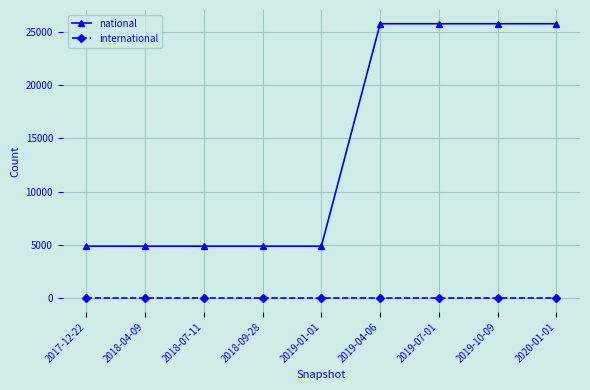

List the series in order of their overall mean, highest first.

national, international